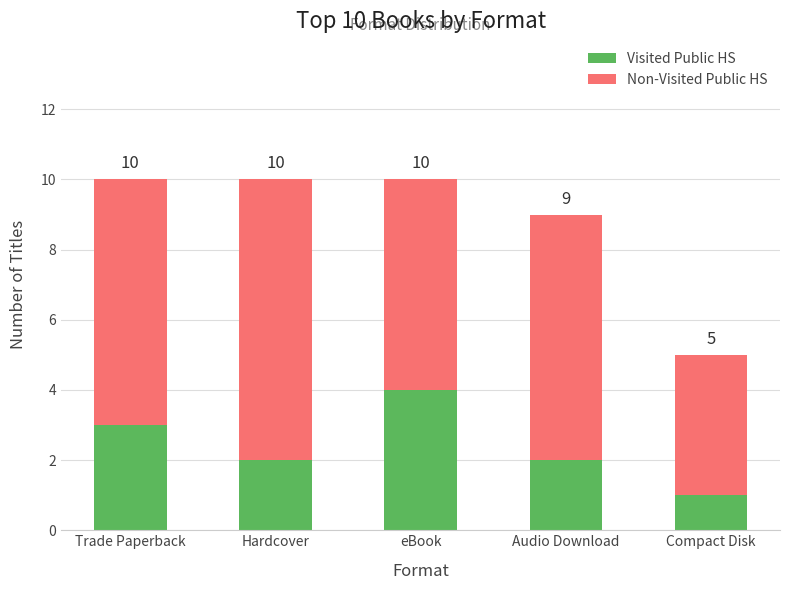

What are all the series names shown in the legend?

Visited Public HS, Non-Visited Public HS